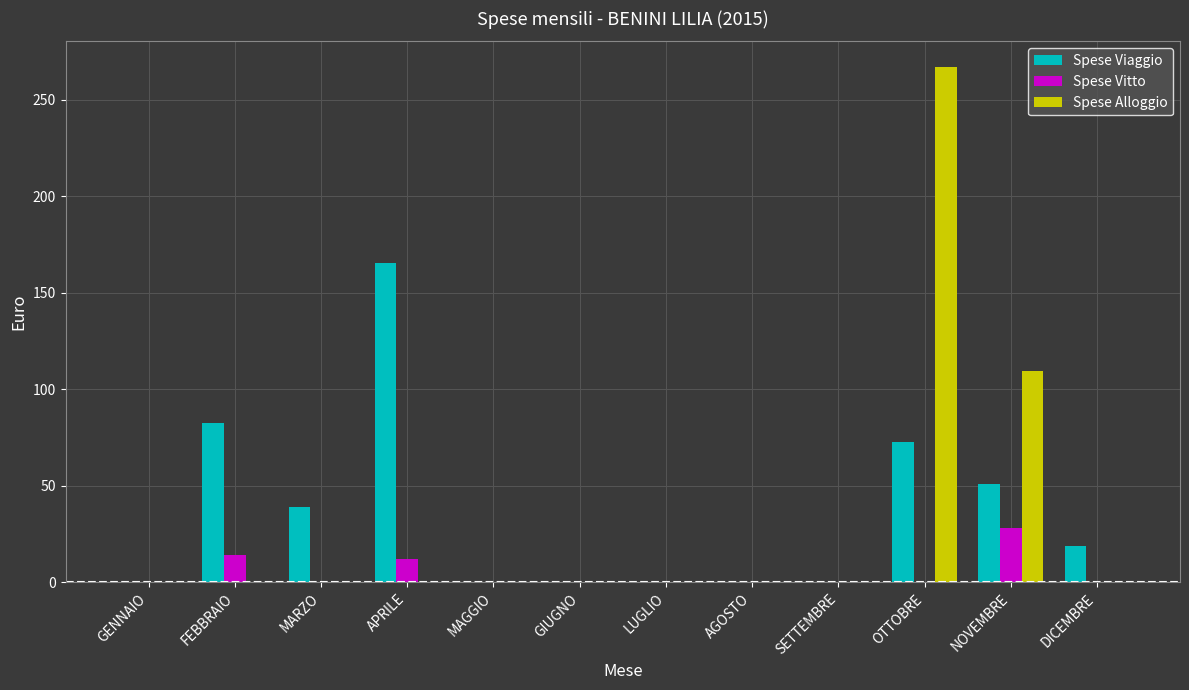

Which category has the highest value in the Spese Viaggio series?

APRILE